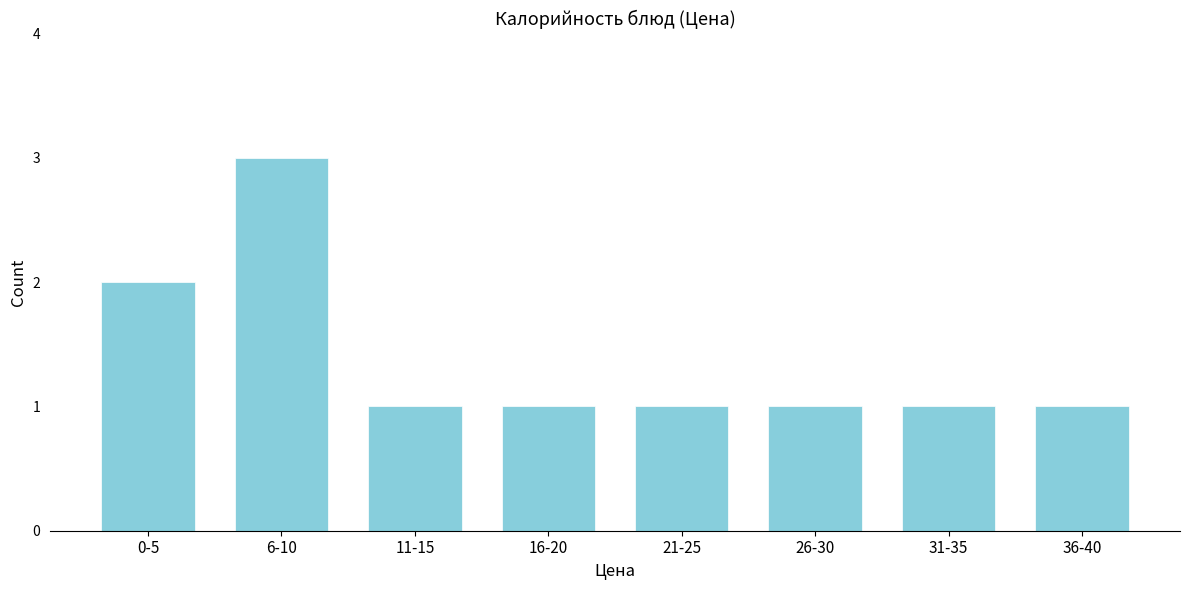

Reading left to right, transcribe all the data shown in this chart.

2	3	1	1	1	1	1	1